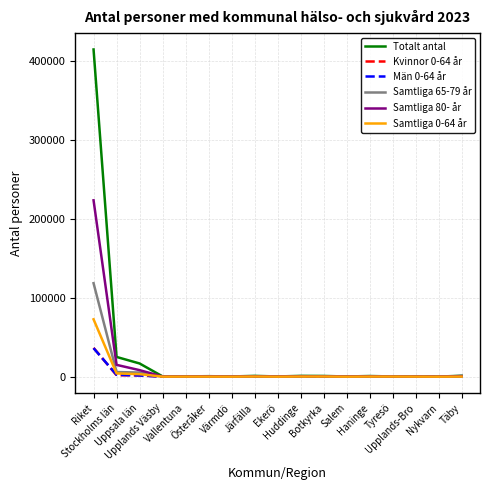

Which label corresponds to the largest value in the chart?

Riket